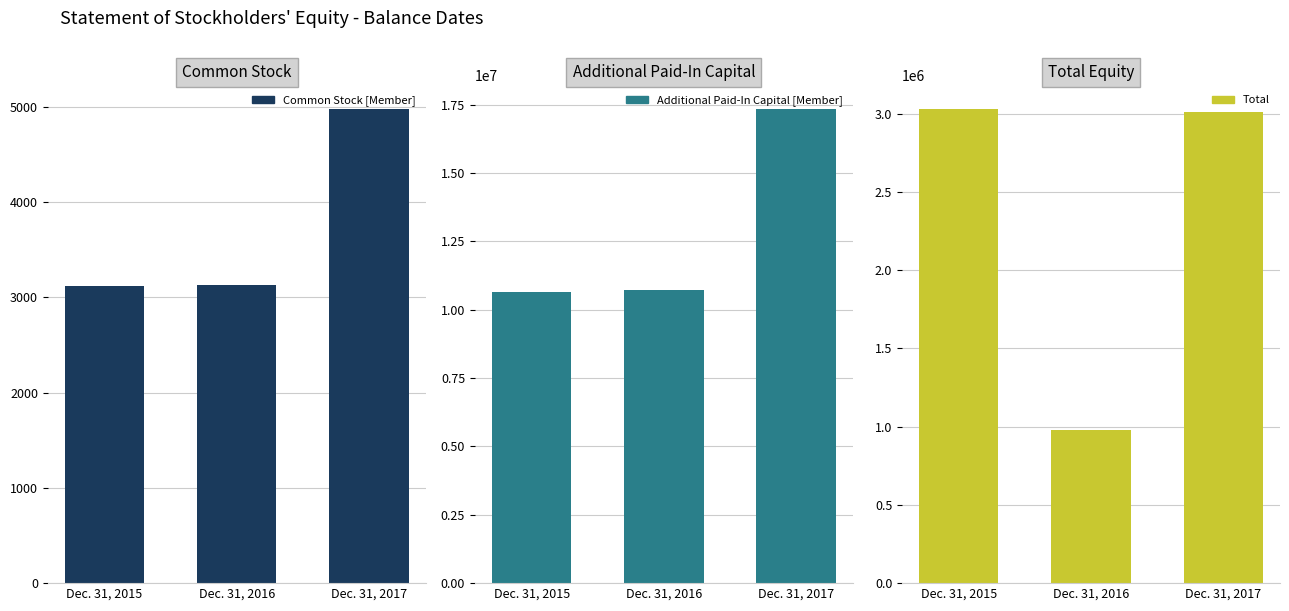

Does the chart contain stacked bars?

No